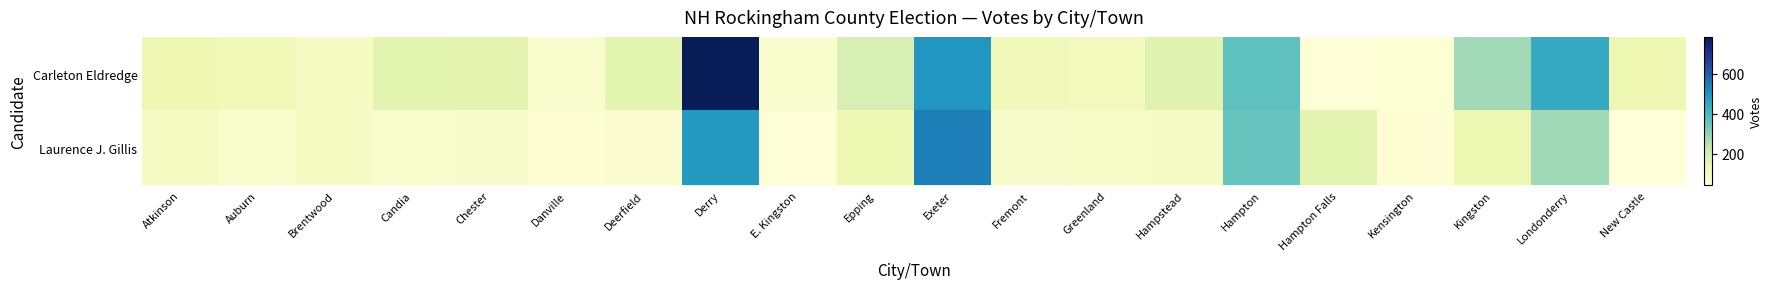

Which category has the highest value across all series?

Derry